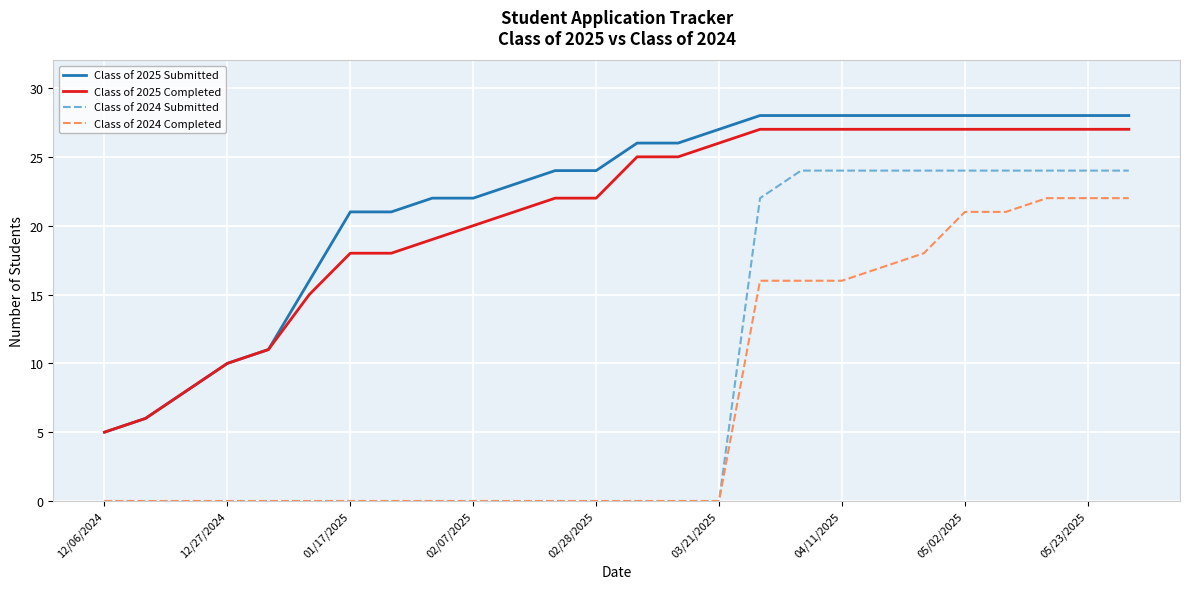

True or false: Class of 2025 Completed and Class of 2024 Completed cross at least once.

False